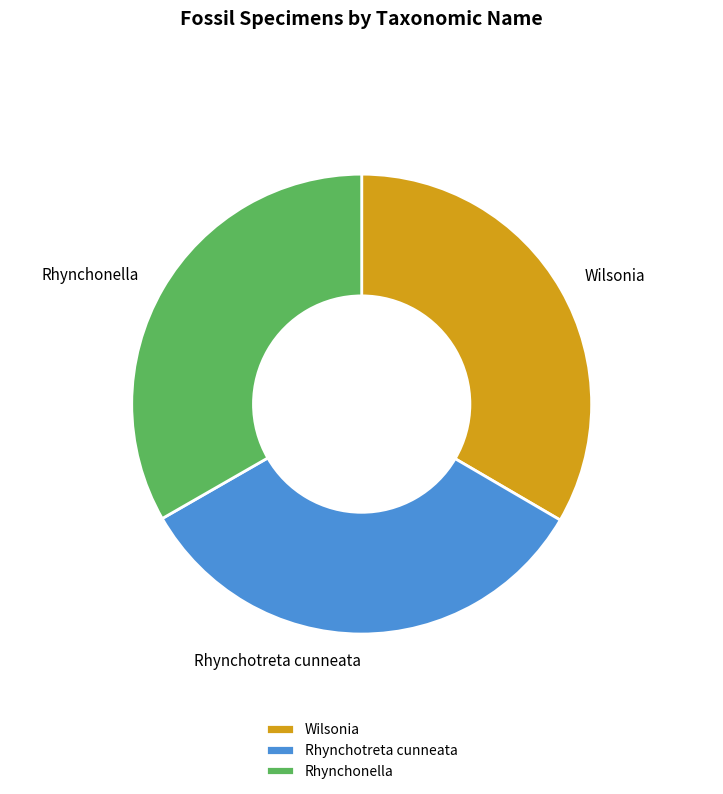

How many slices are in this pie chart?

3